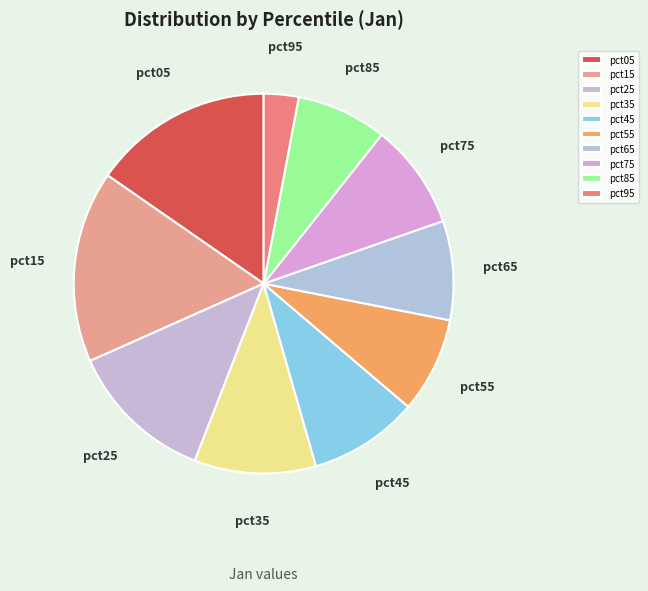

Is the sum of pct45 and pct25 greater than half?

No